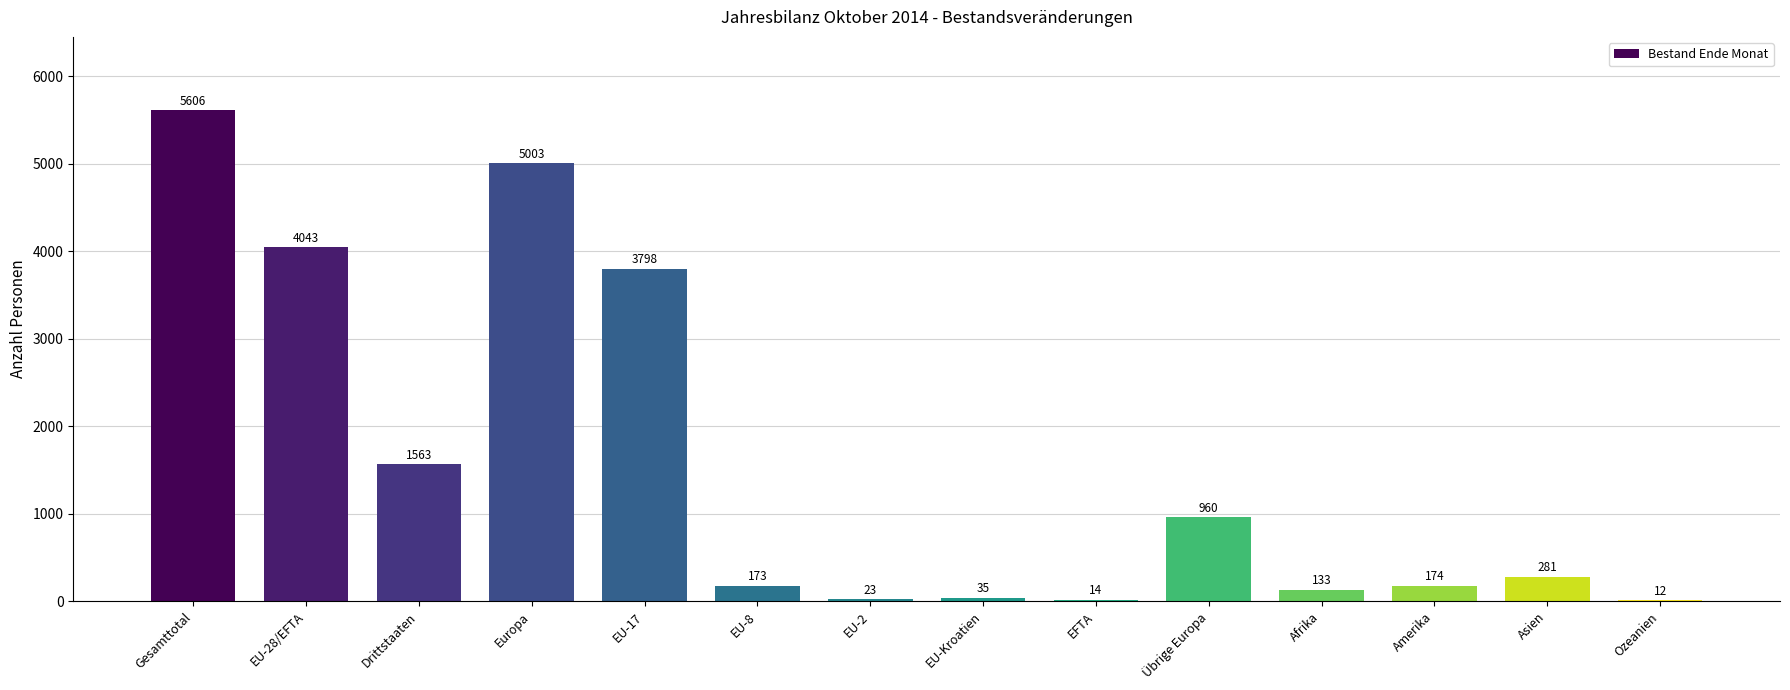

True or false: the data shows 6758 at EU-28/EFTA.

False